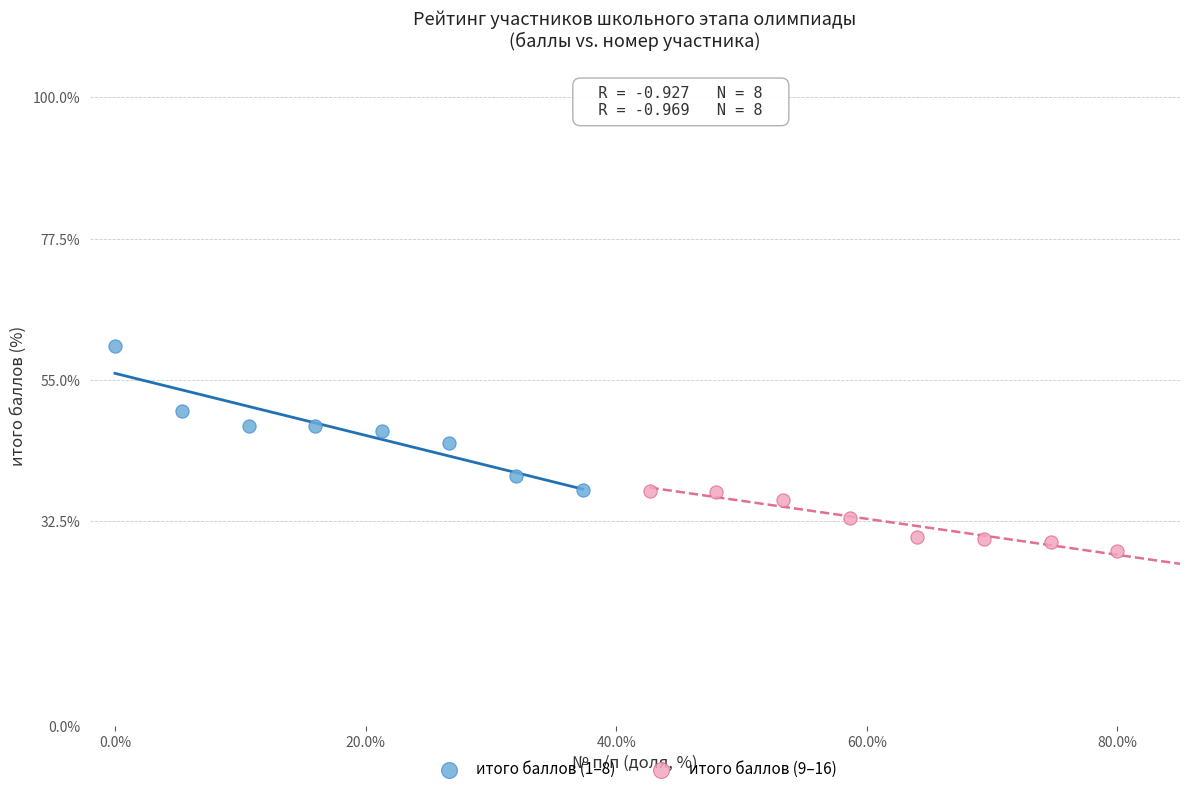

Which series has the widest spread of Y values?

итого баллов (1–8)